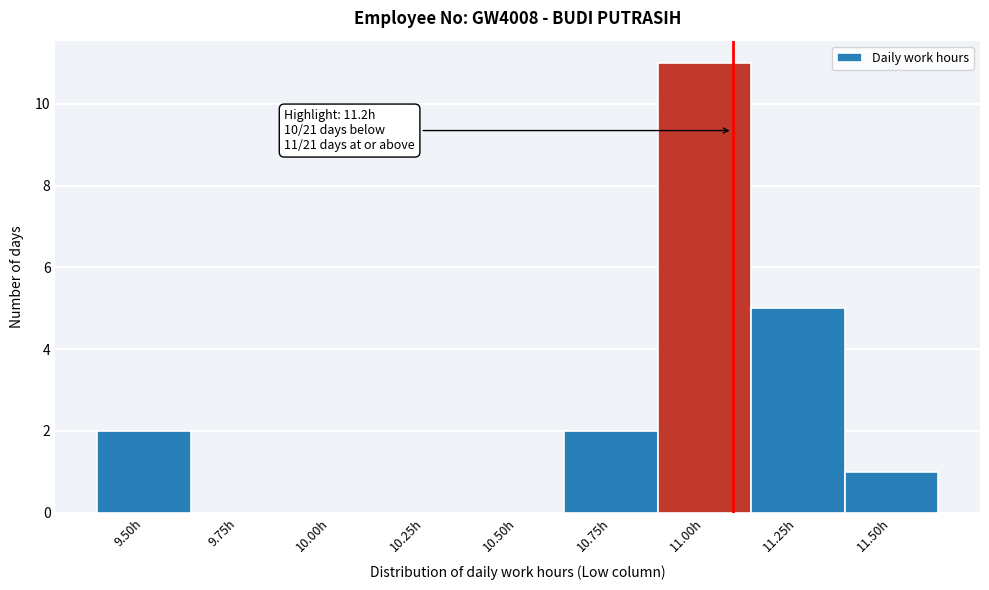

Reading right to left, transcribe all the data shown in this chart.

11.50h=1	11.25h=5	11.00h=11	10.75h=2	10.50h=0	10.25h=0	10.00h=0	9.75h=0	9.50h=2